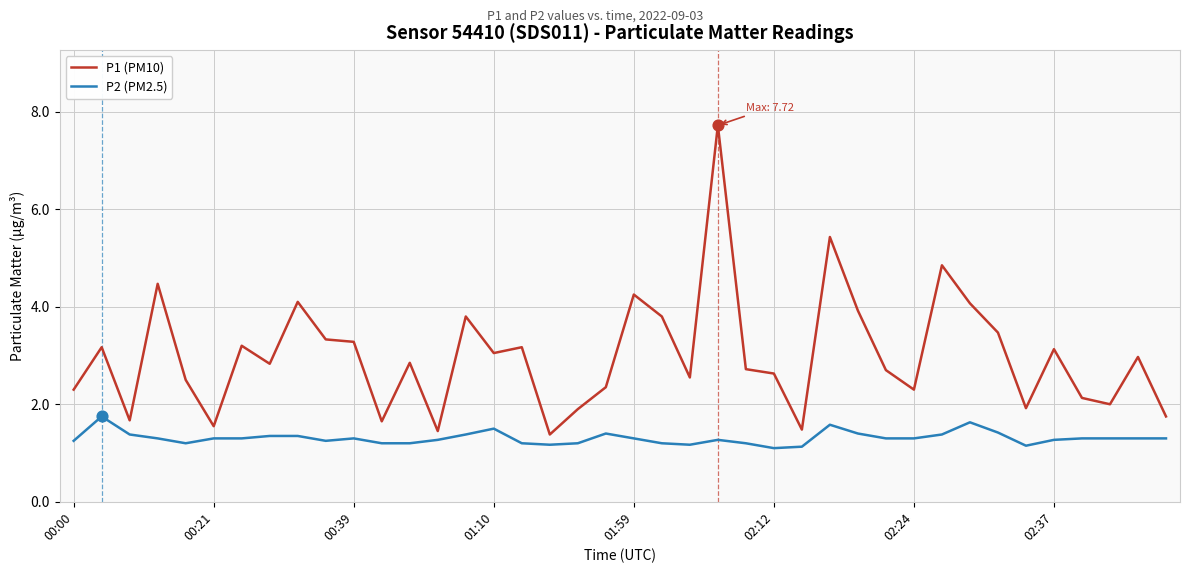

Which series has the largest range (max minus min)?

P1 (PM10)